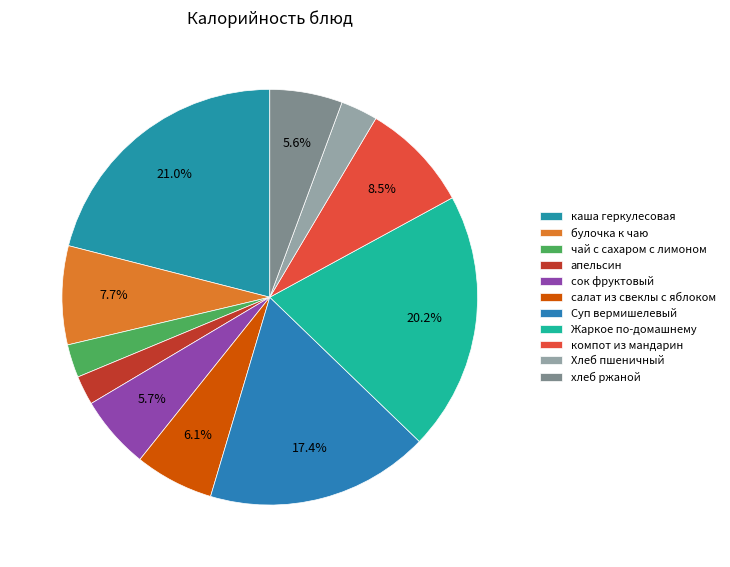

Does апельсин represent more than half of the total?

No